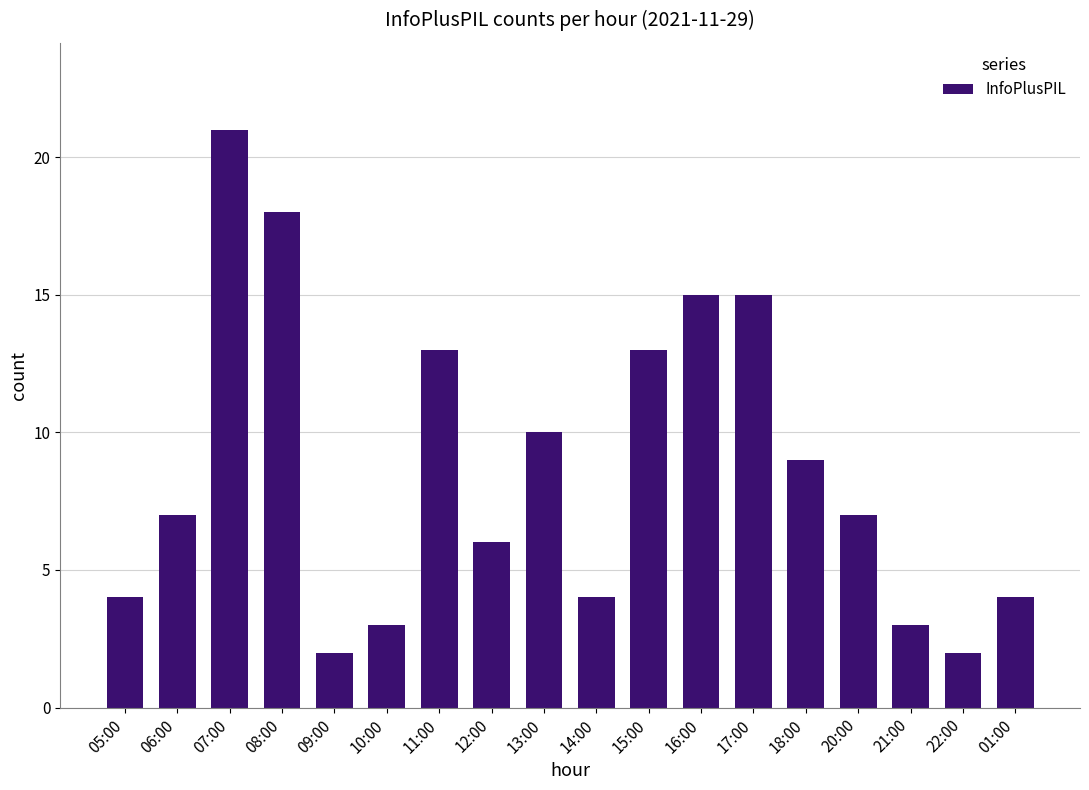

Reading left to right, what are all the values shown in this chart?

4	7	21	18	2	3	13	6	10	4	13	15	15	9	7	3	2	4